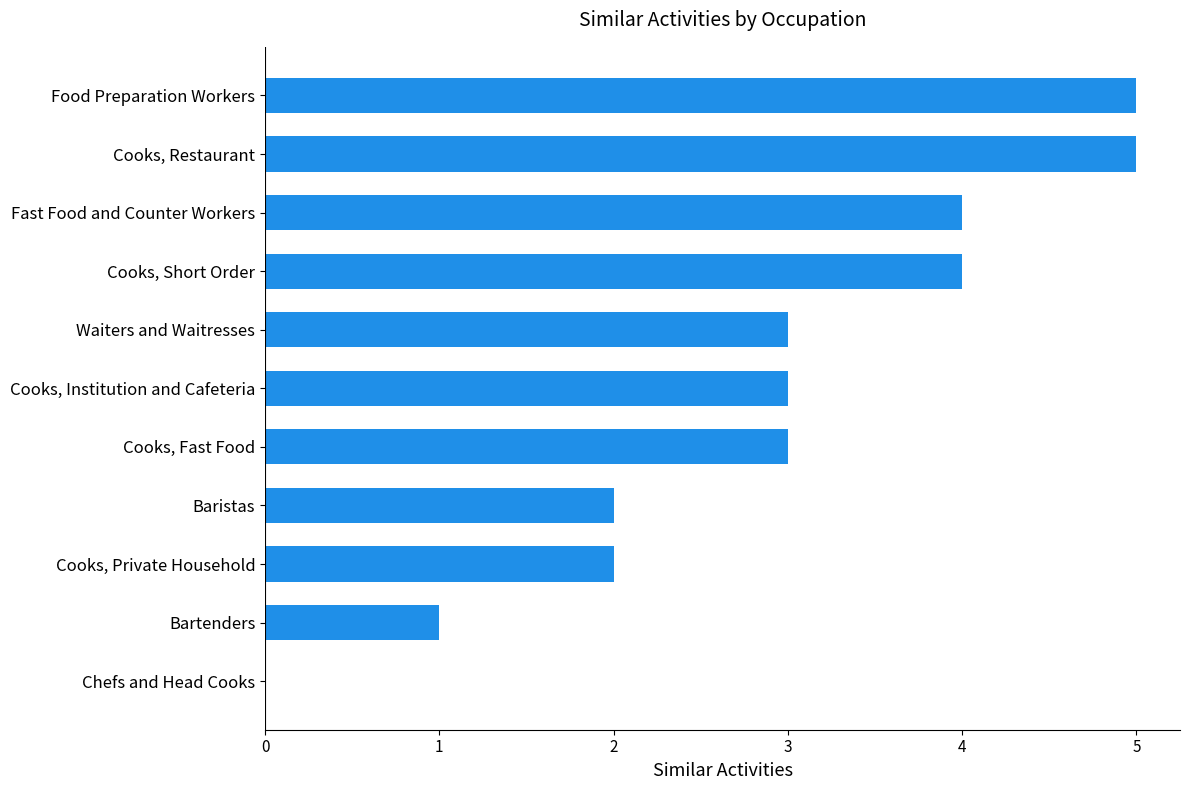

What value does the data have at Food Preparation Workers?

5